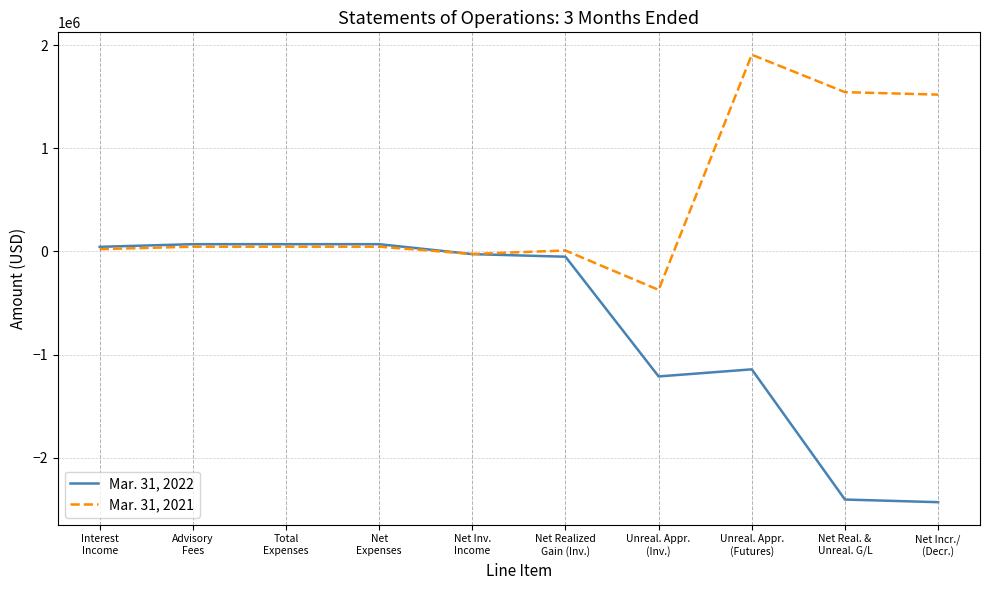

Which series has the largest total across all categories?

Mar. 31, 2021